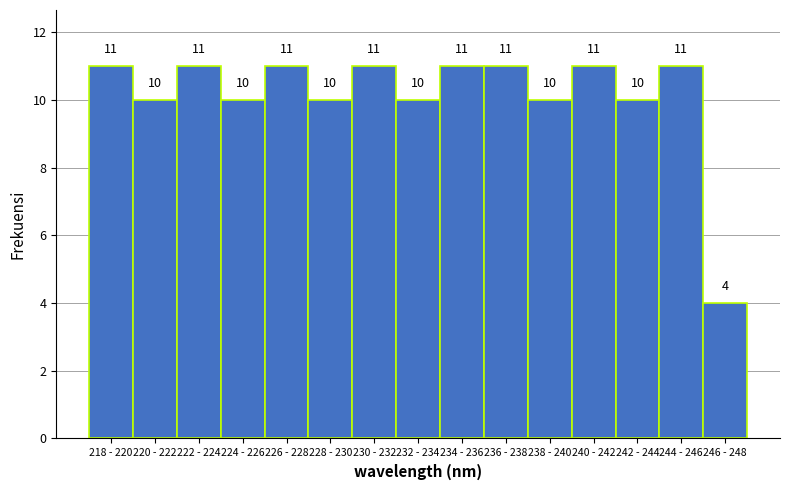

Reading left to right, transcribe all the data shown in this chart.

218 - 220=11	220 - 222=10	222 - 224=11	224 - 226=10	226 - 228=11	228 - 230=10	230 - 232=11	232 - 234=10	234 - 236=11	236 - 238=11	238 - 240=10	240 - 242=11	242 - 244=10	244 - 246=11	246 - 248=4